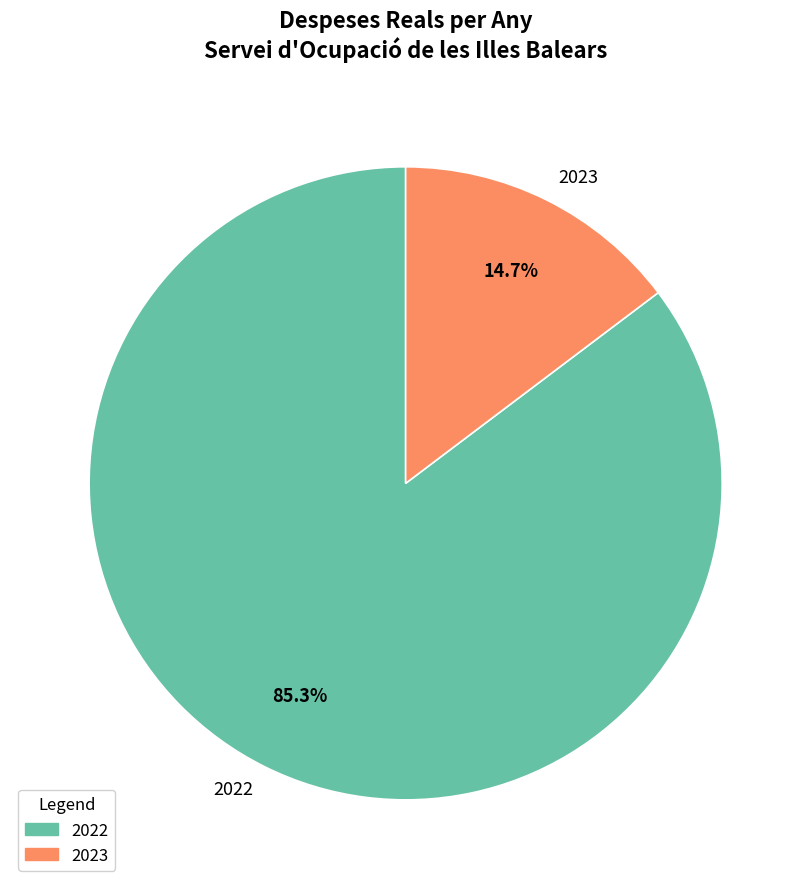

True or false: 2023 accounts for 22% of the total.

False